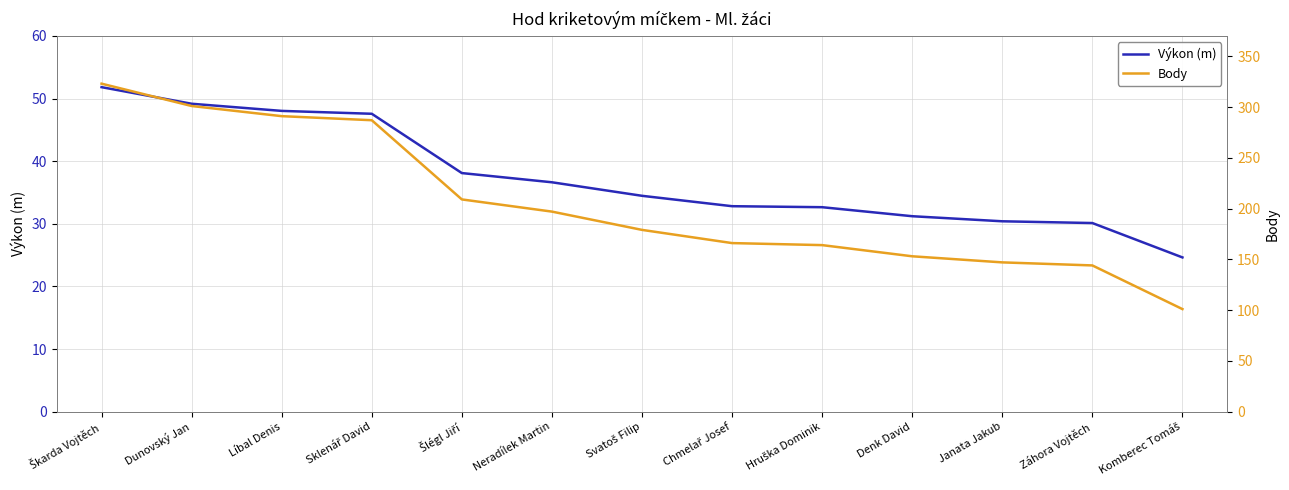

True or false: Výkon (m) and Body cross at least once.

False